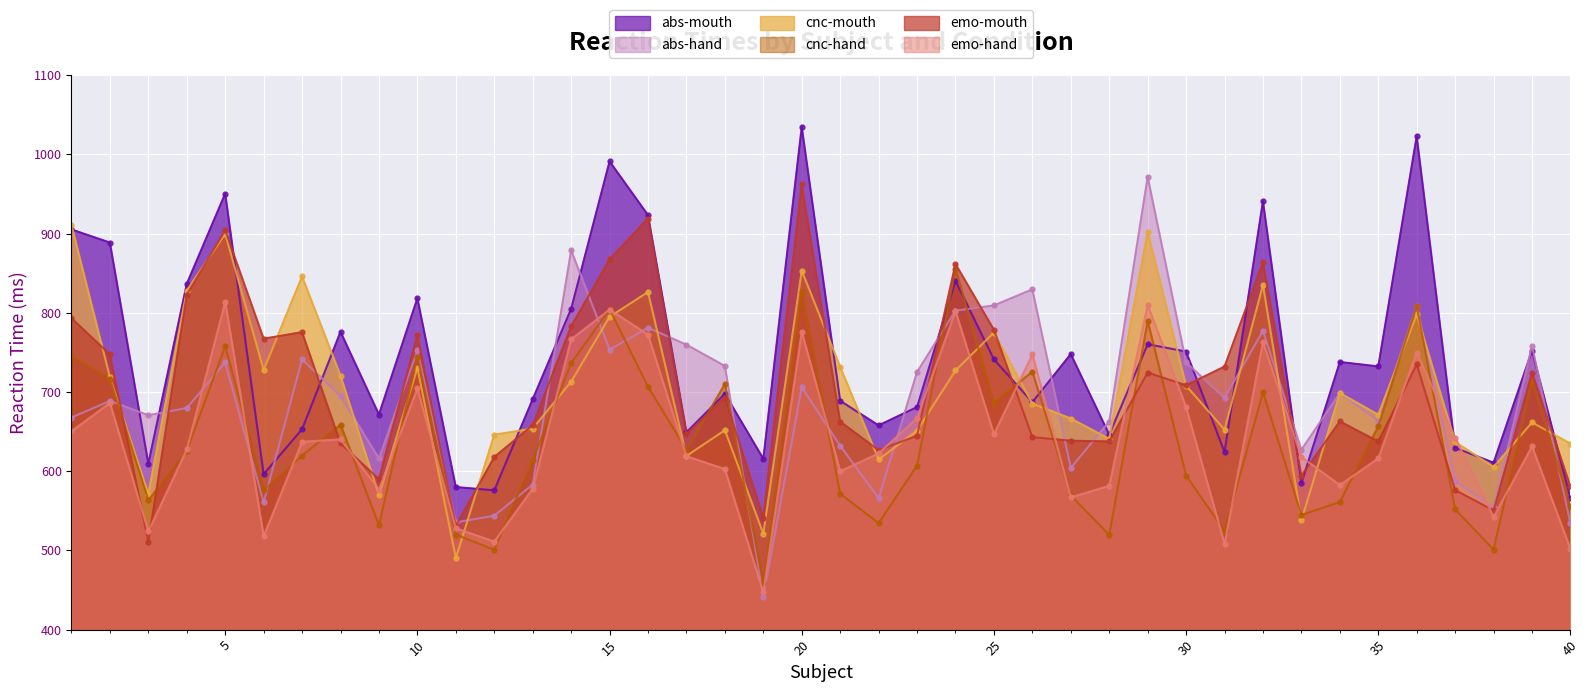

At which category is the sum across all series the highest?

20